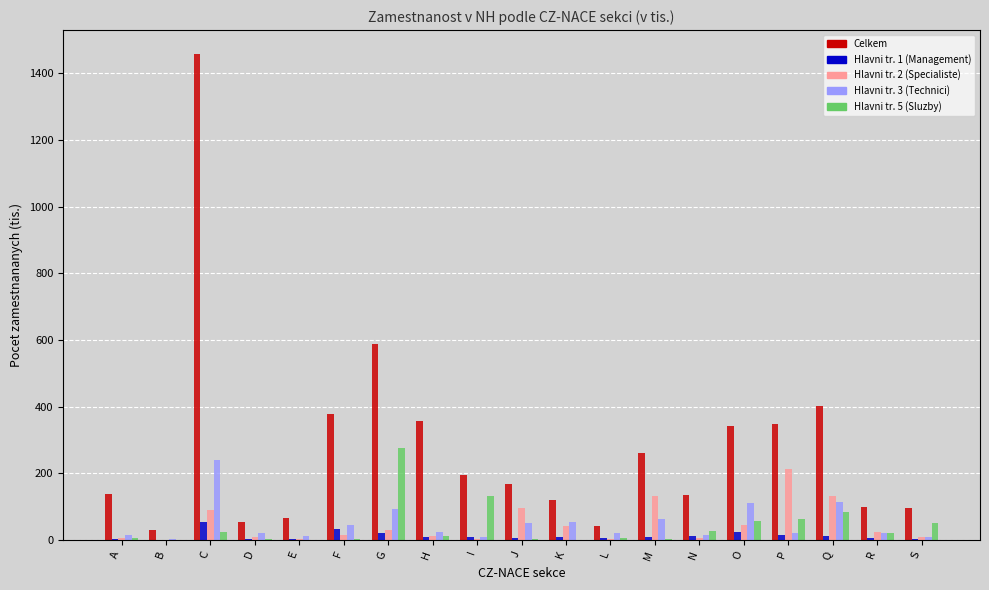

At which category is the sum across all series the highest?

C